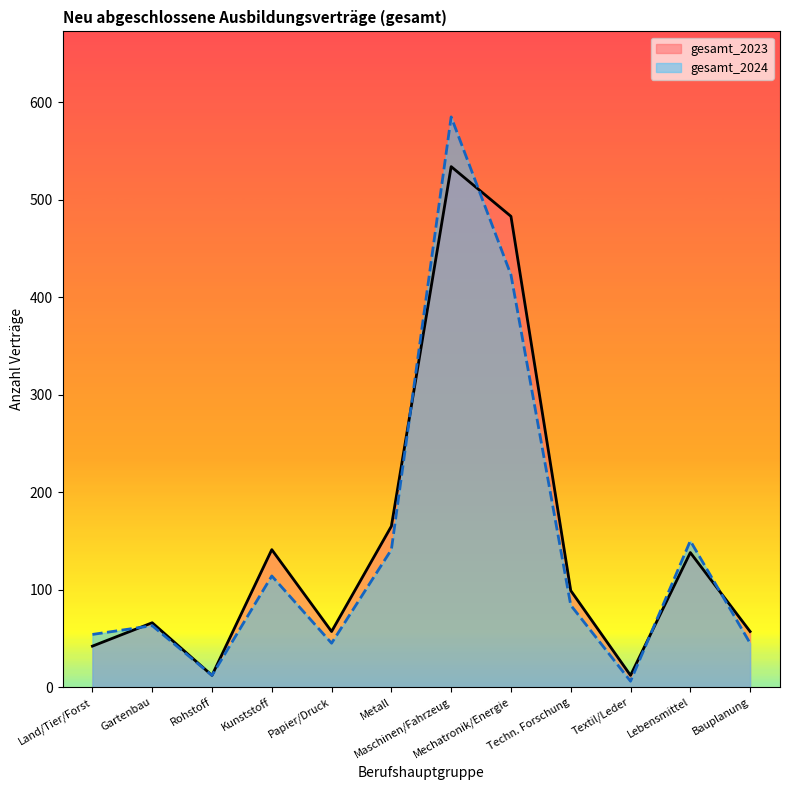

How many times do gesamt_2023 and gesamt_2024 cross each other?

5